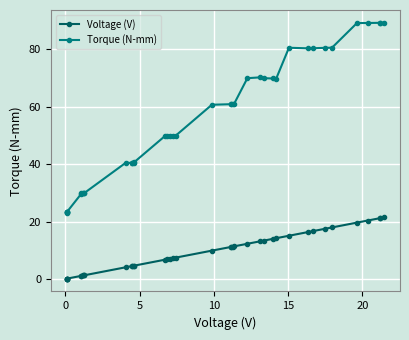

Reading right to left, transcribe all the data shown in this chart.

Voltage (V): 21.5	21.2	21.2	20.4	19.6	18.0	17.5	16.7	16.3	15.1	14.2	14.0	13.4	13.1	12.3	11.3	11.3	11.2	11.1	9.9	7.4	7.2	7.0	6.8	6.7	4.6	4.6	4.5	4.5	4.1	1.3	1.3	1.2	1.1	1.1	0.1	0.1	0.1	0.1	0.1
Torque (N-mm): 89.3	89.2	89.3	89.2	89.2	80.6	80.6	80.4	80.4	80.6	69.8	69.9	70.0	70.3	70.0	60.9	60.9	60.8	60.9	60.7	49.9	49.9	49.9	49.9	49.8	40.7	40.5	40.5	40.4	40.5	29.9	29.8	29.8	29.9	29.6	23.3	23.3	23.2	23.2	23.1